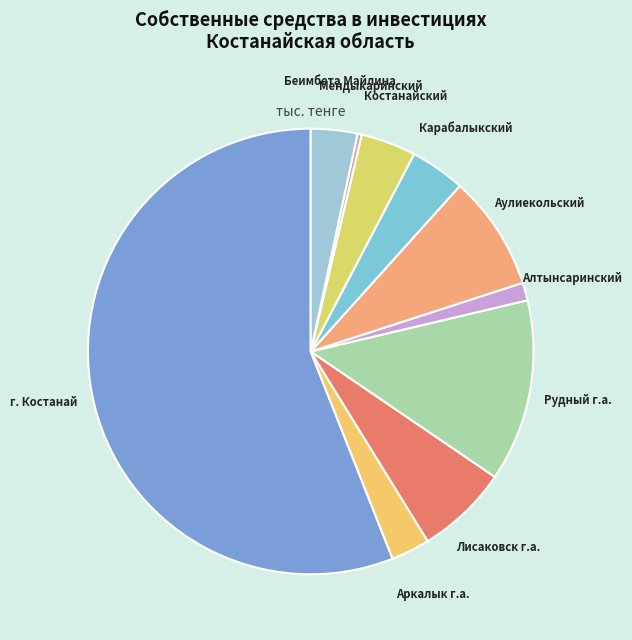

The Лисаковск г.а. slice represents 12% of the pie. True or false?

False